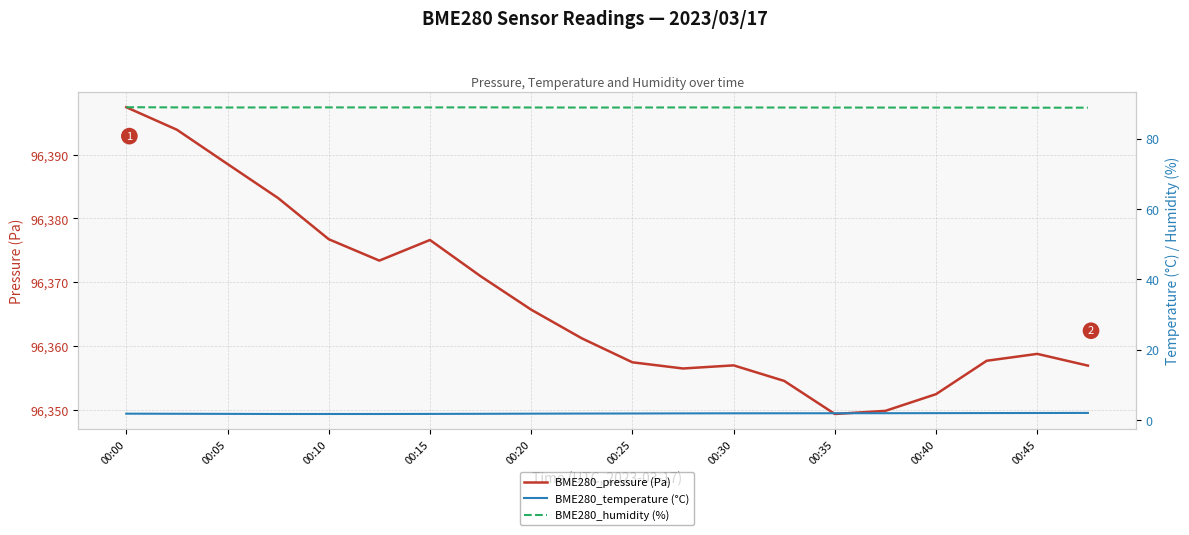

Reading left to right, what are all the values shown in this chart?

BME280_pressure (Pa): 96397.4	96393.9	96388.5	96383.2	96376.8	96373.4	96376.6	96371.0	96365.7	96361.2	96357.5	96356.5	96357.0	96354.5	96349.4	96349.9	96352.5	96357.7	96358.8	96356.9
BME280_temperature (°C): 1.8	1.8	1.8	1.7	1.7	1.7	1.8	1.8	1.8	1.9	1.9	1.9	1.9	1.9	1.9	2.0	2.0	2.0	2.0	2.0
BME280_humidity (%): 89.0	88.9	88.9	88.9	88.9	88.9	88.9	88.9	88.9	88.9	88.9	88.9	88.9	88.9	88.9	88.9	88.8	88.9	88.8	88.8